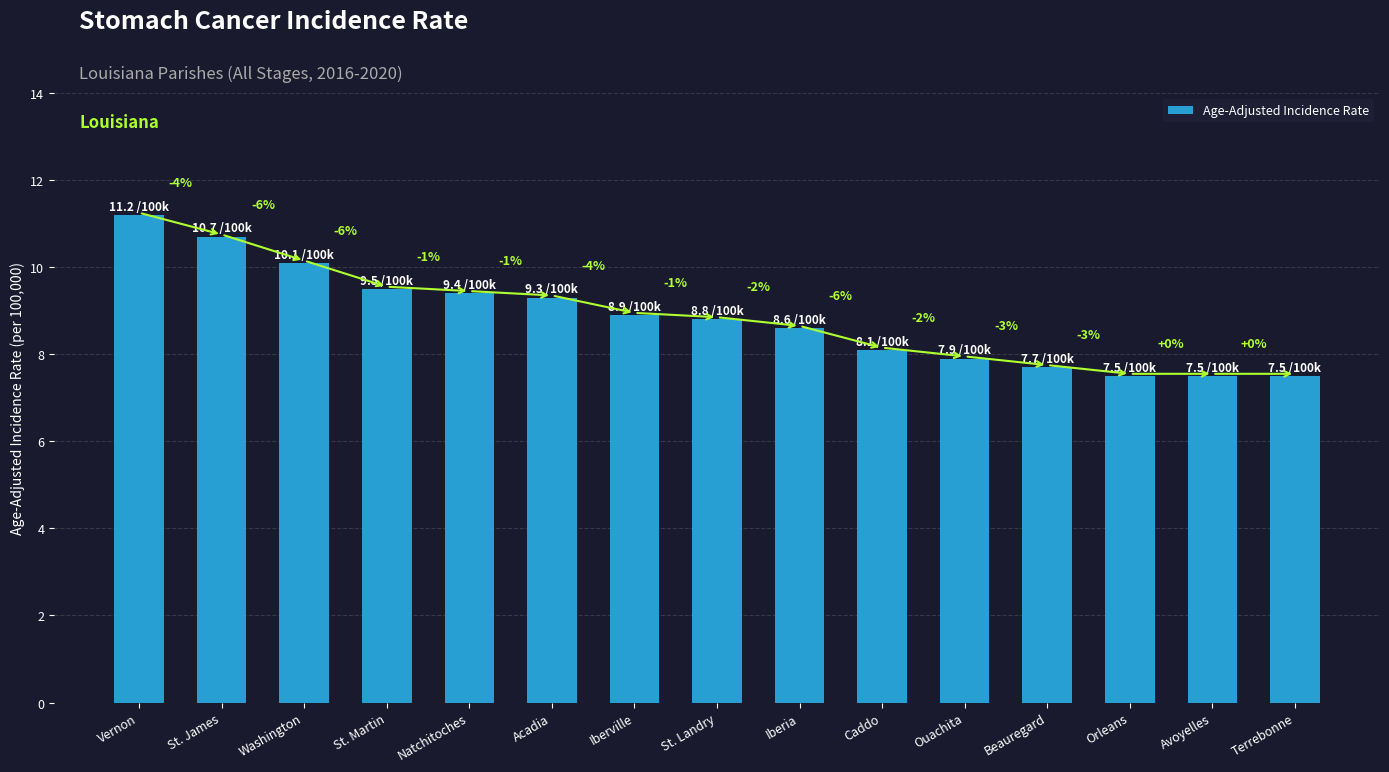

Where does the data first go above 8?

Vernon